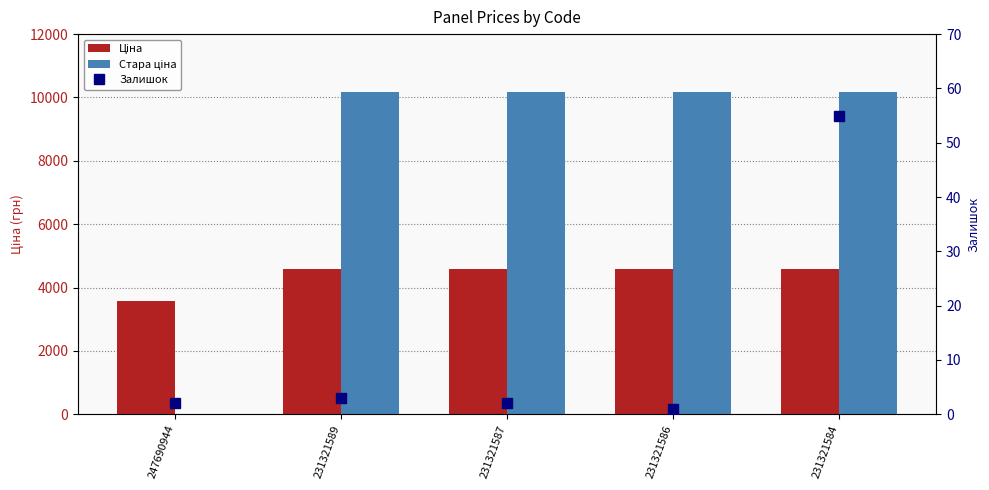

What is the value of the Ціна bar at the 3rd from the left?

4571.4